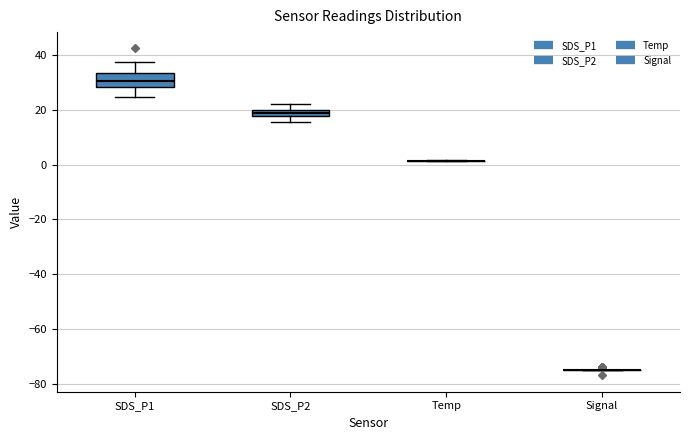

Which box is the tallest, from its lower edge to its upper edge?

SDS_P1